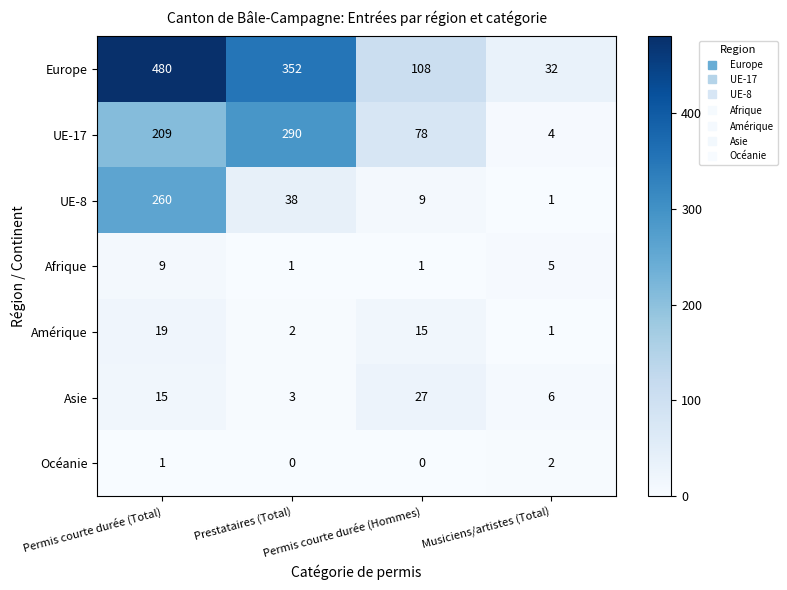

Count the Europe values in the range 108 to 480.

3